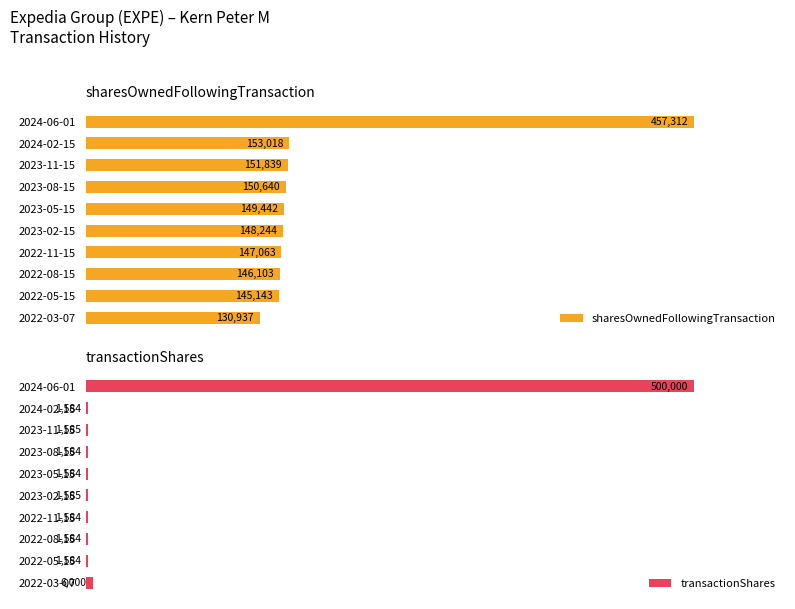

List the series in order of their peak value, highest first.

sharesOwnedFollowingTransaction, transactionShares